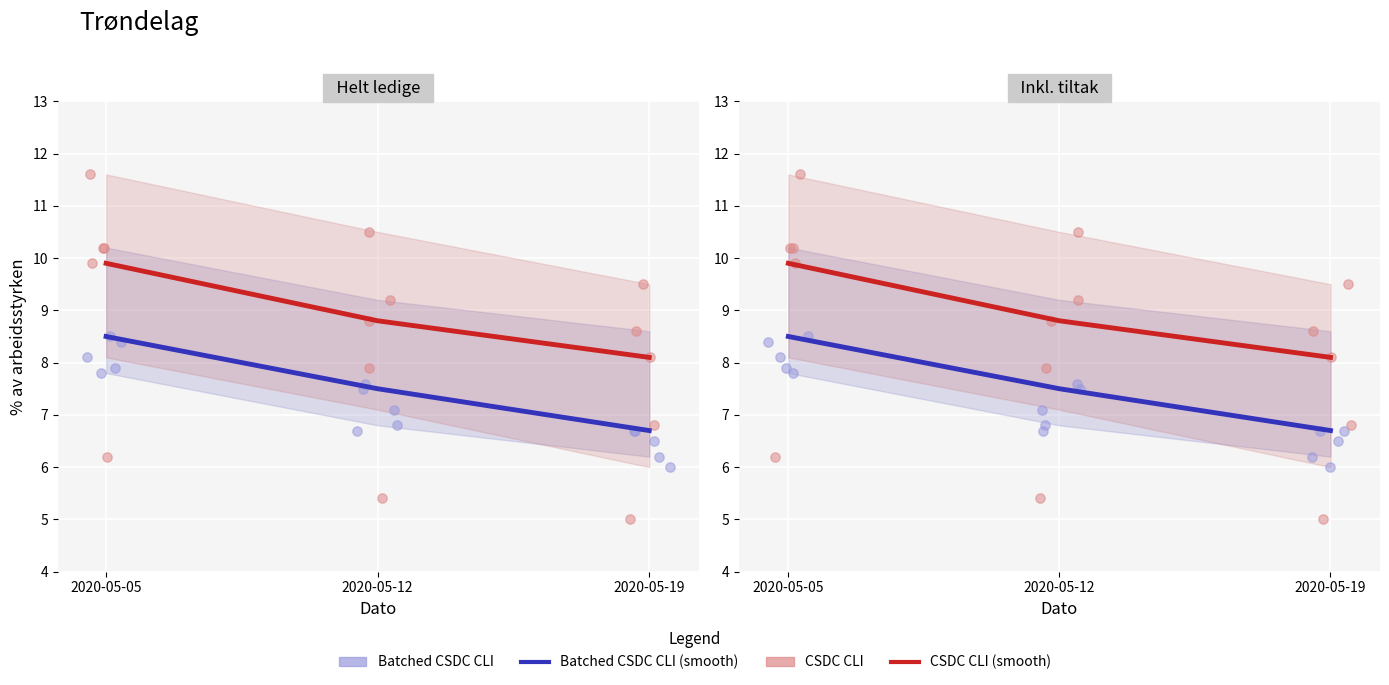

Which series reaches the maximum Y coordinate?

CSDC CLI (smooth)